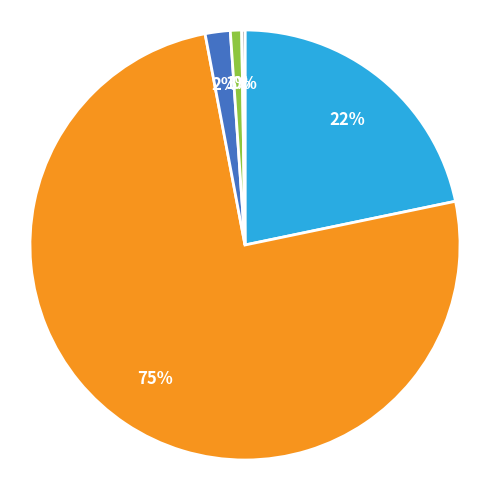

Is there any slice that represents more than half of the pie?

Yes